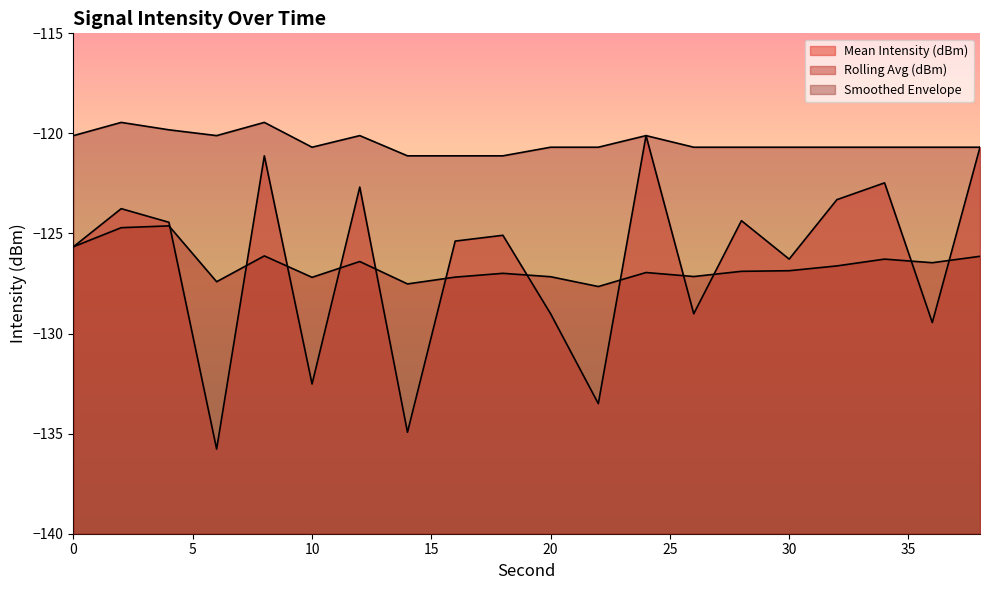

What is the value of the Smoothed Envelope point at the 6th from the left?

-120.7